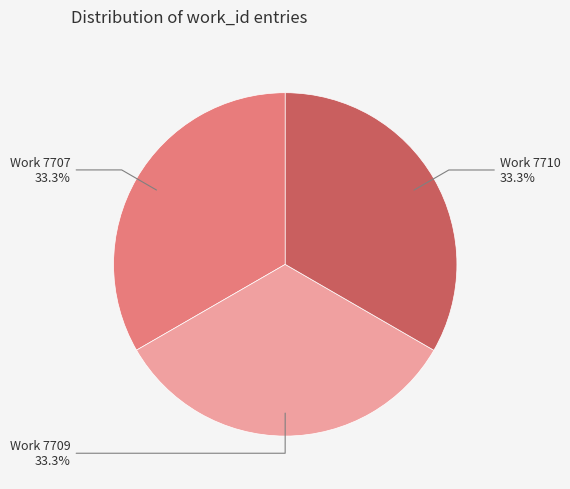

Is there any slice that represents more than half of the pie?

No